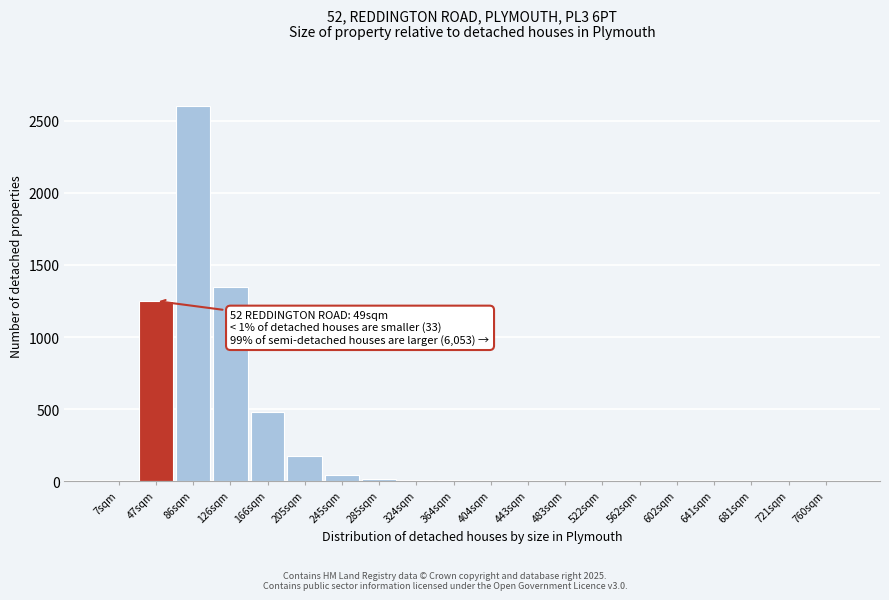

Which label corresponds to the largest value in the chart?

86sqm